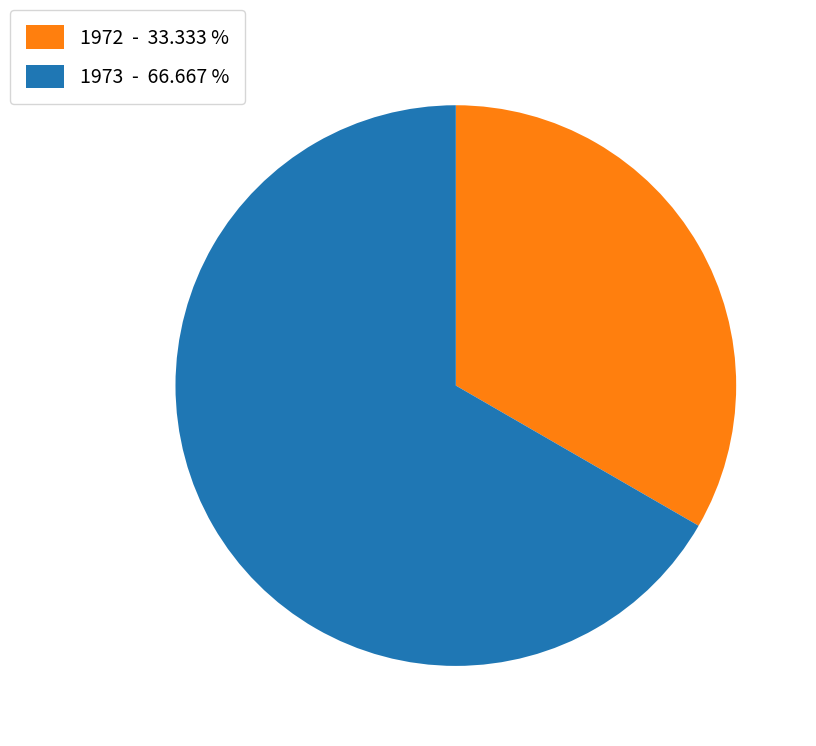

Which slice is the largest?

1973 - 66.667 %